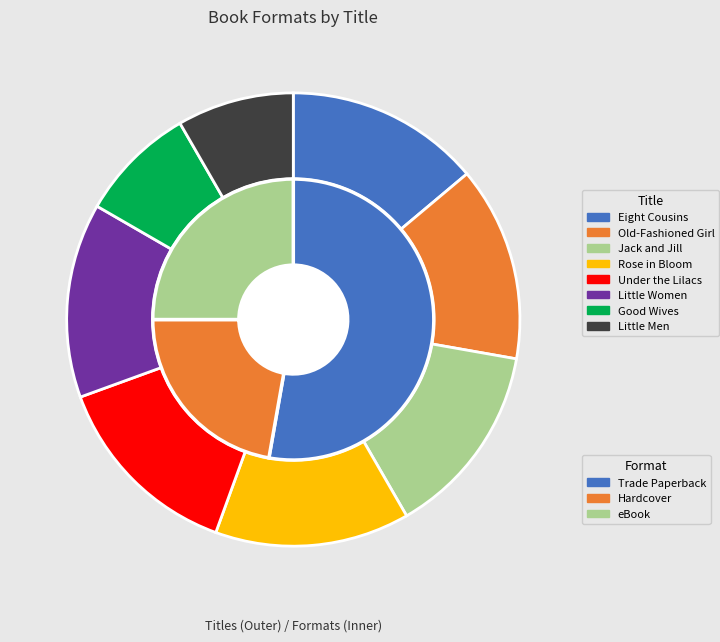

Count the number of slices in the pie.

8